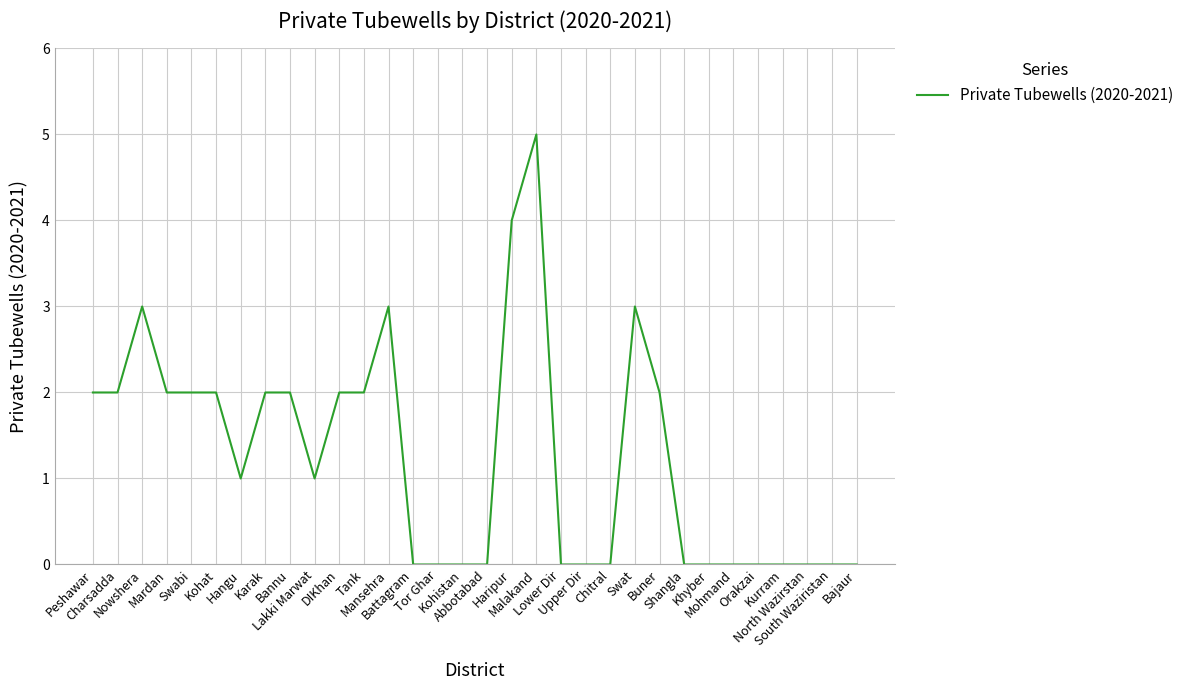

What is the difference between the maximum and minimum values?

5